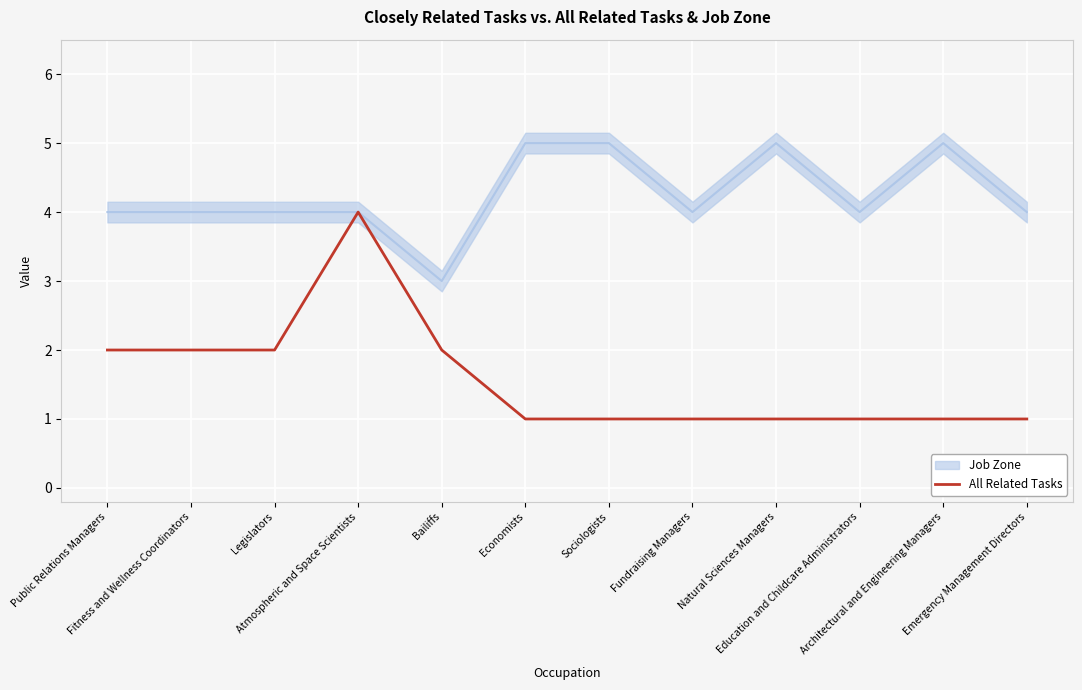

At which label is the value closest to 2?

Public Relations Managers